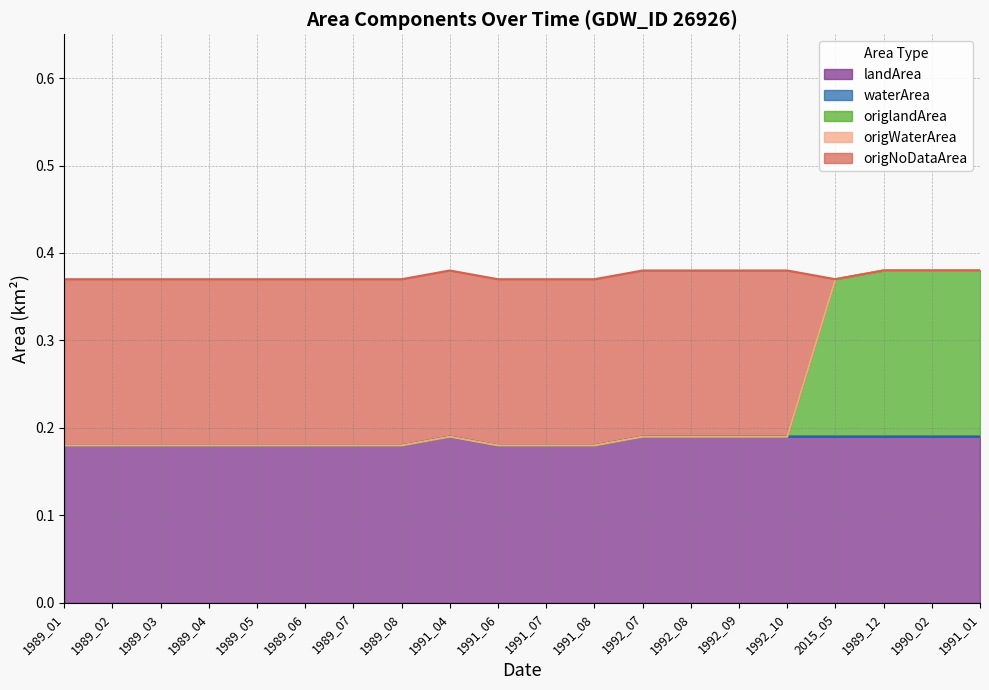

What is the smallest value displayed?

0.2